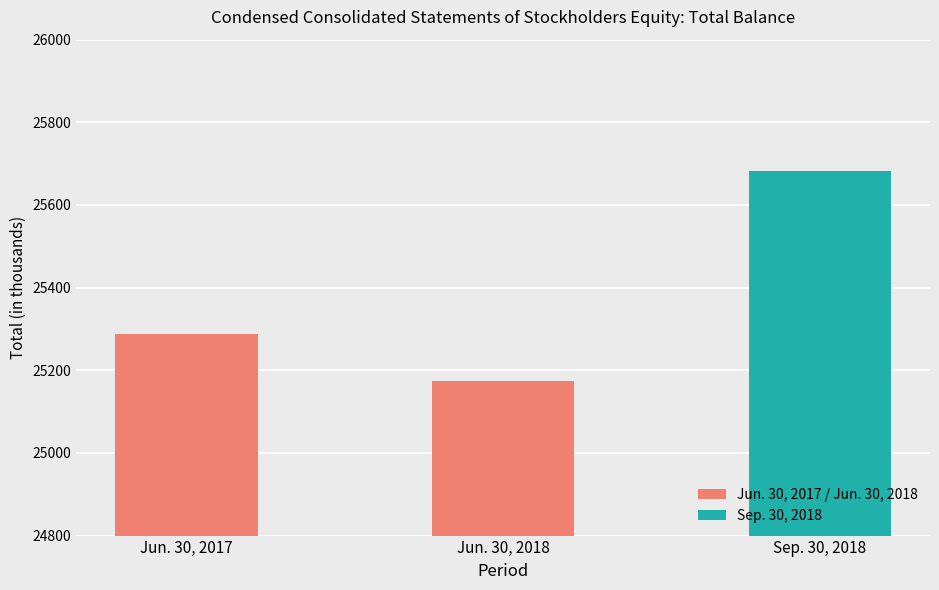

What is the value of the 3rd bar from the left?

25683